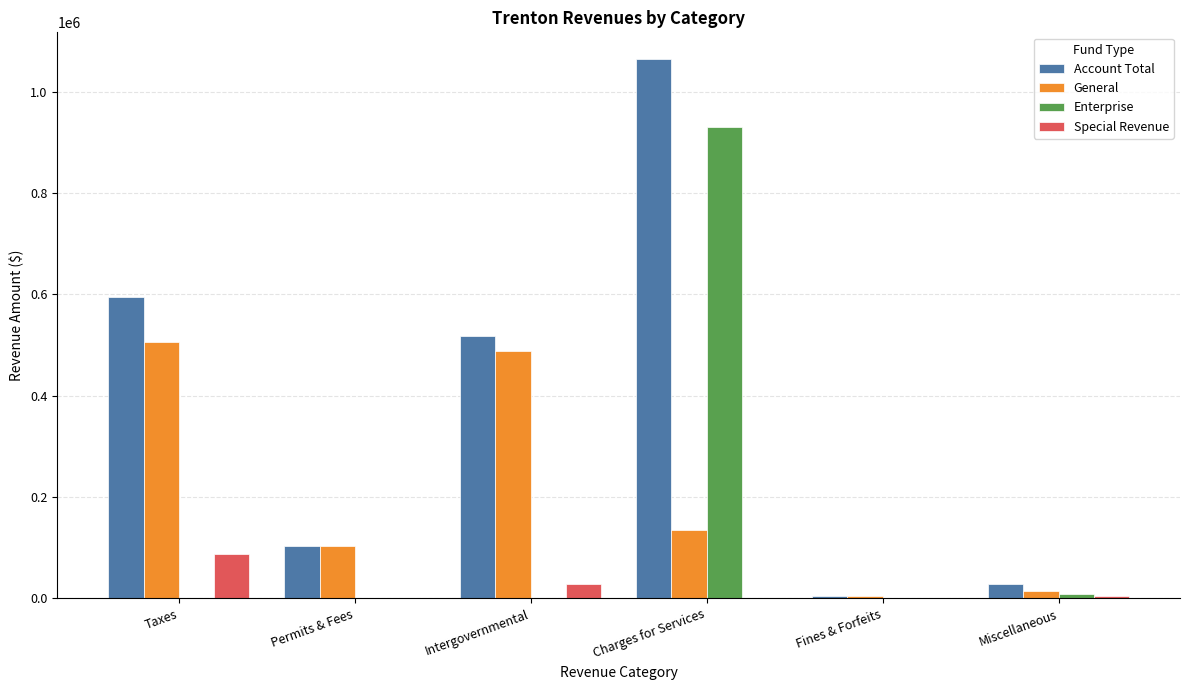

Which series has the largest total across all categories?

Account Total